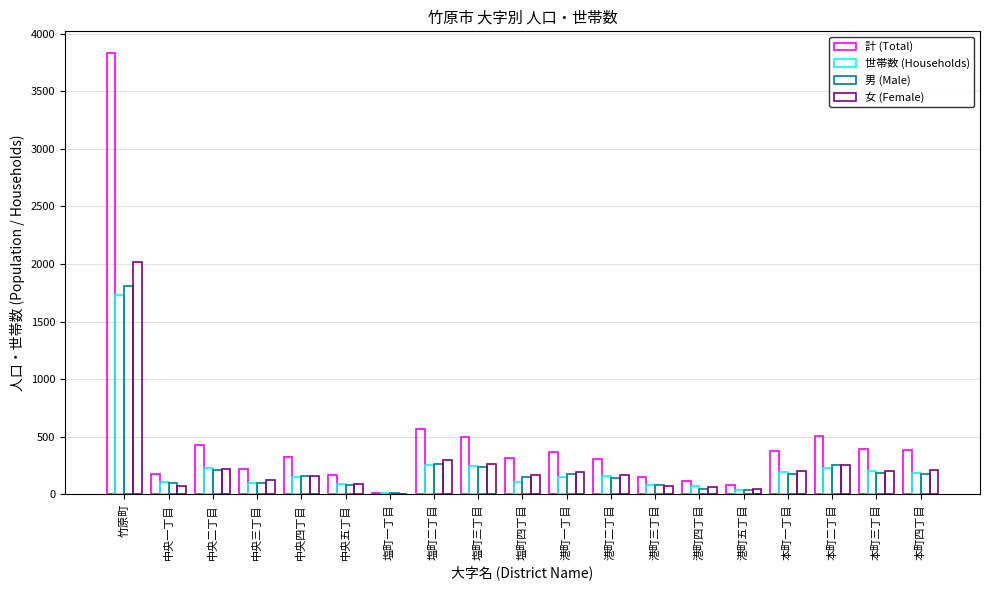

How many groups of bars are there?

19